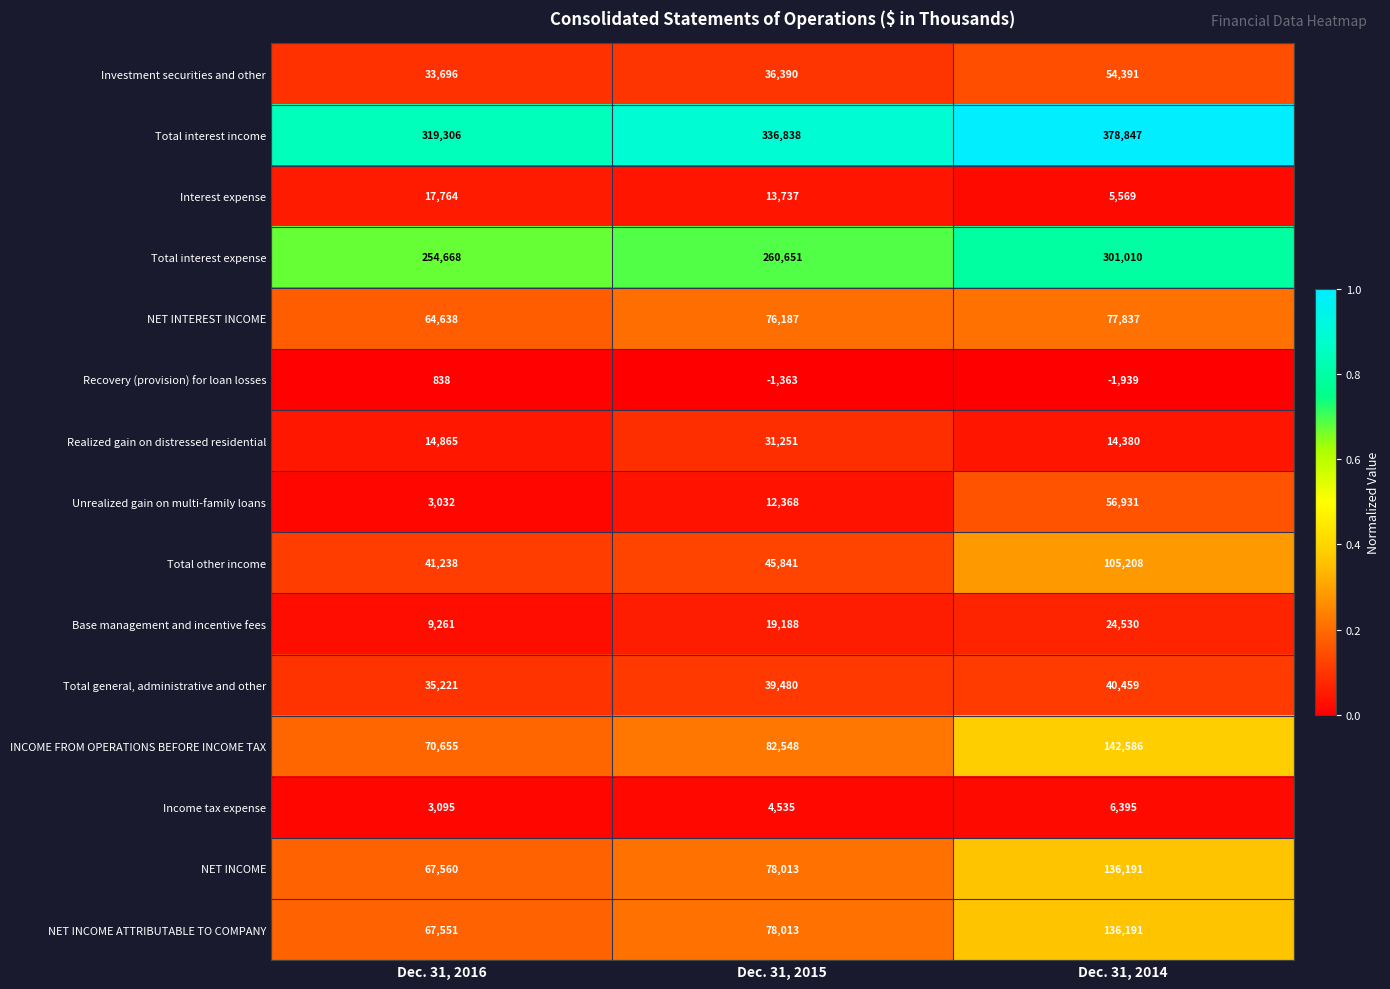

List the labels in order of Investment securities and other value, smallest first.

Dec. 31, 2016, Dec. 31, 2015, Dec. 31, 2014